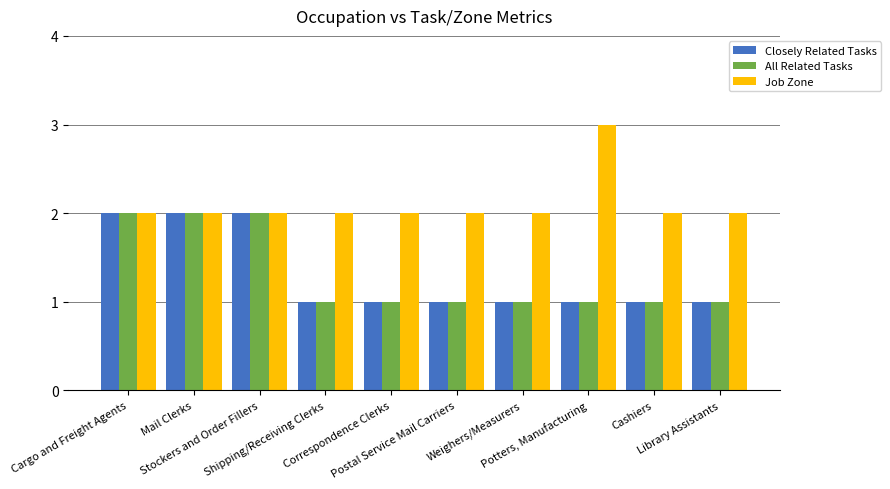

How many series are shown in this chart?

3